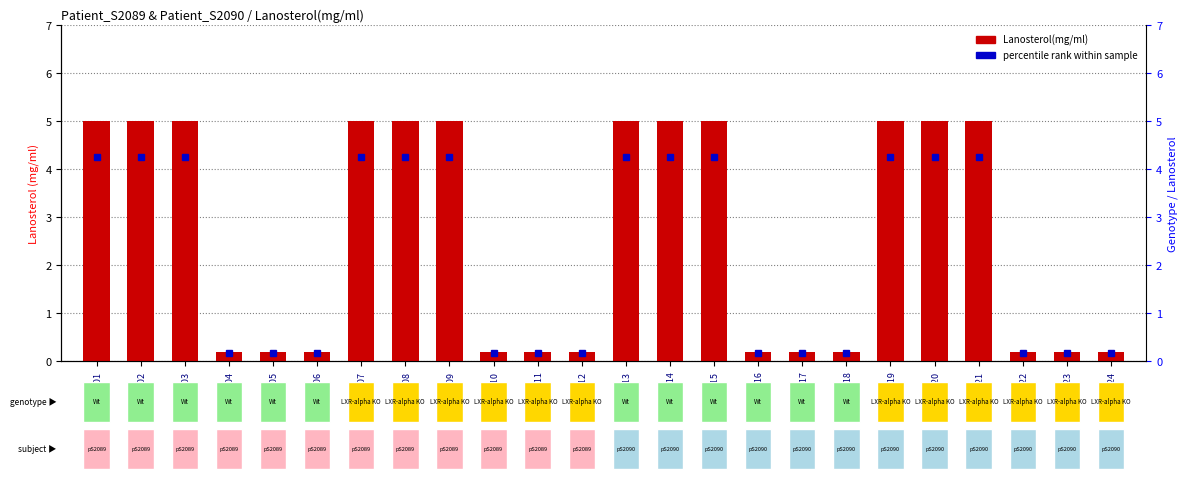

Reading left to right, what are all the values shown in this chart?

LabX_001=5.0	LabX_002=5.0	LabX_003=5.0	LabX_004=0.2	LabX_005=0.2	LabX_006=0.2	LabX_007=5.0	LabX_008=5.0	LabX_009=5.0	LabX_010=0.2	LabX_011=0.2	LabX_012=0.2	LabX_013=5.0	LabX_014=5.0	LabX_015=5.0	LabX_016=0.2	LabX_017=0.2	LabX_018=0.2	LabX_019=5.0	LabX_020=5.0	LabX_021=5.0	LabX_022=0.2	LabX_023=0.2	LabX_024=0.2